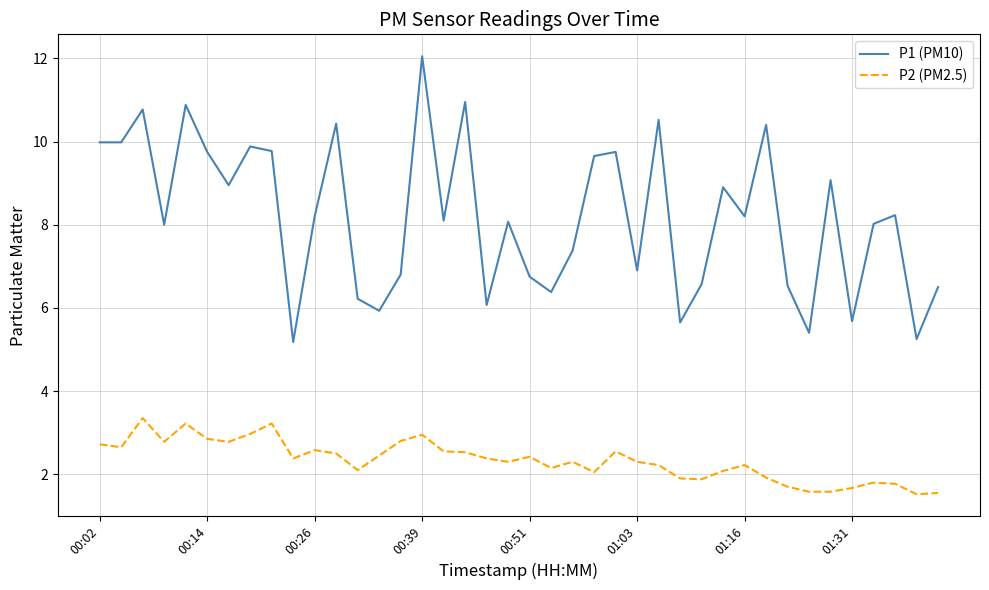

What is the maximum value for P2 (PM2.5)?

3.4